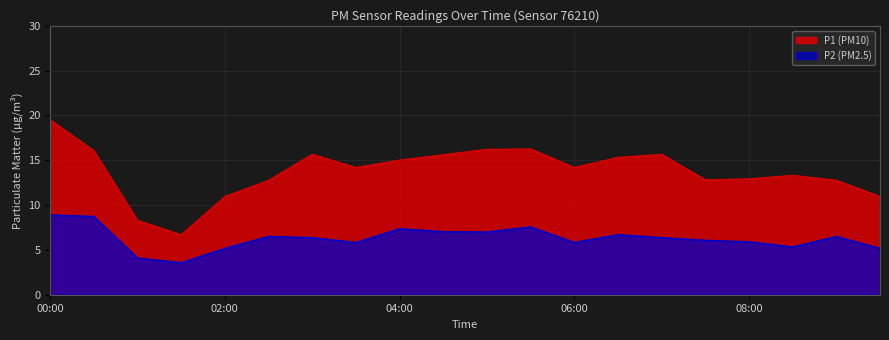

What is the difference between the P1 values at 07:00 and 09:00?

2.9